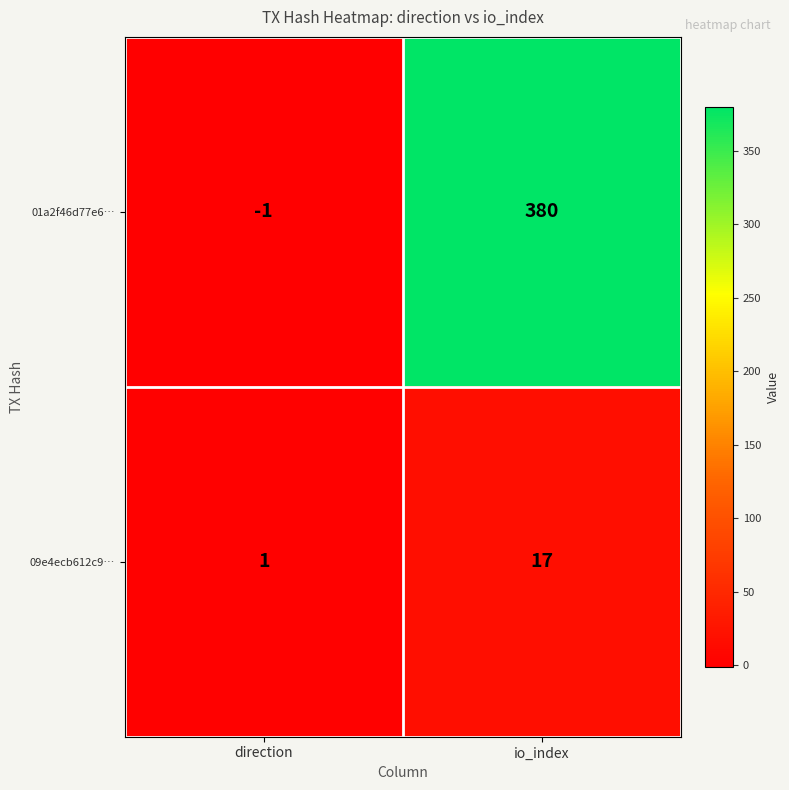

Rank the categories by 09e4ecb612c9… value from highest to lowest.

io_index, direction